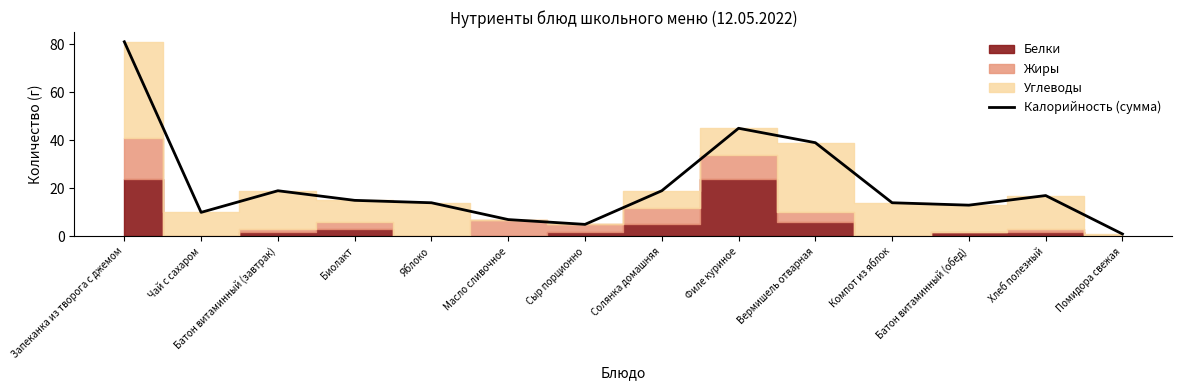

Rank the categories by value from highest to lowest.

Запеканка из творога с джемом, Филе куриное, Вермишель отварная, Батон витаминный (завтрак), Солянка домашняя, Хлеб полезный, Биолакт, Яблоко, Компот из яблок, Батон витаминный (обед), Чай с сахаром, Масло сливочное, Сыр порционно, Помидора свежая